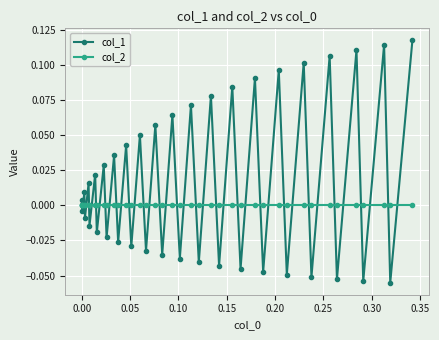

True or false: col_1 has more than 1 interior local peaks.

True